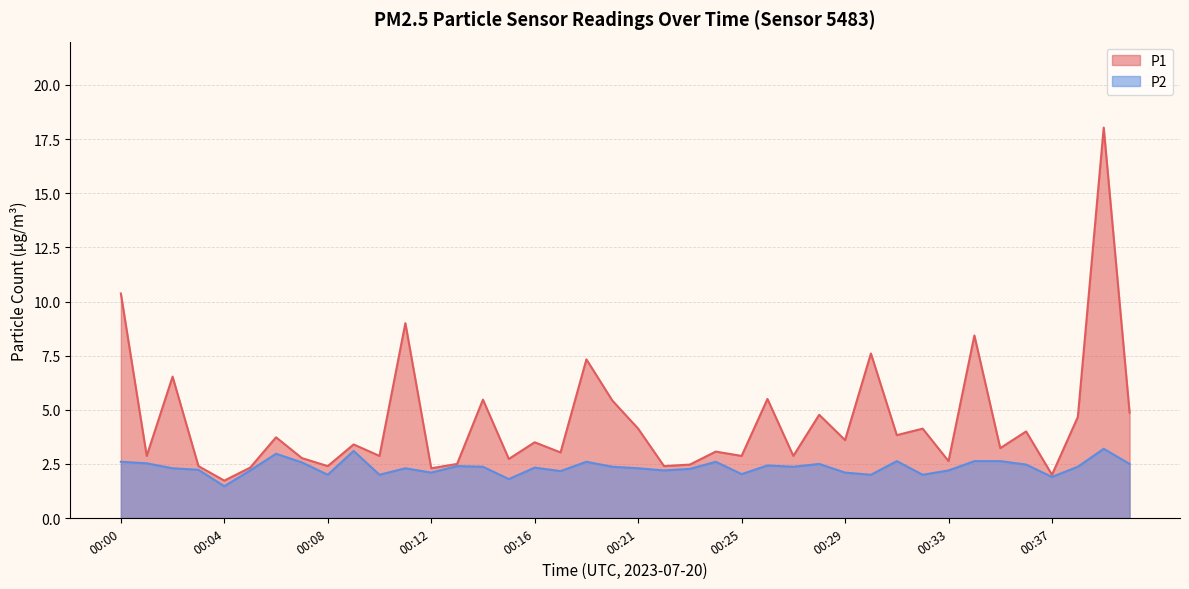

Between 00:09 and 00:24, which is larger?

00:09